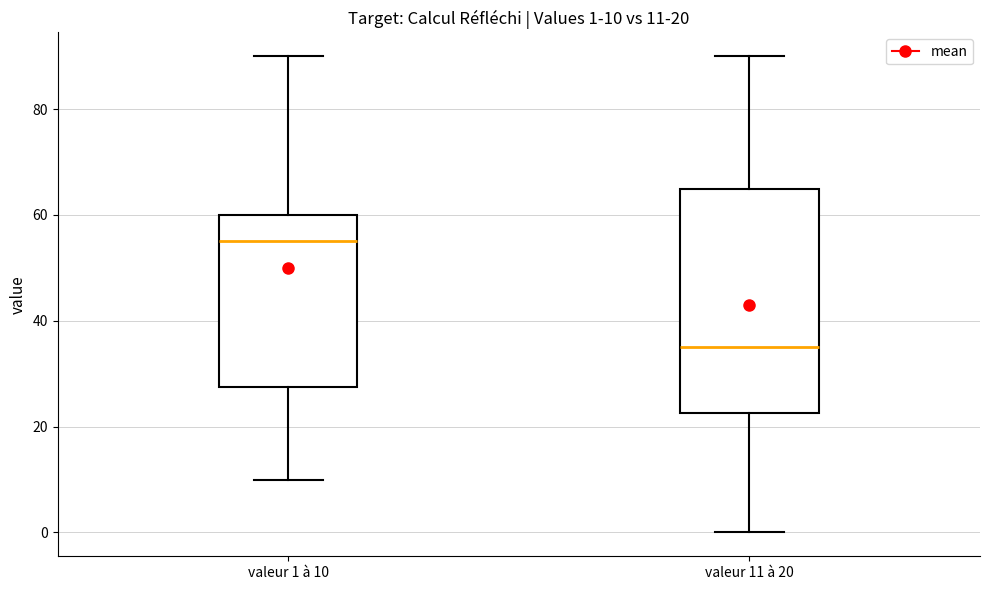

Comparing the boxes themselves (not the whiskers), which one is the tallest?

valeur 11 à 20